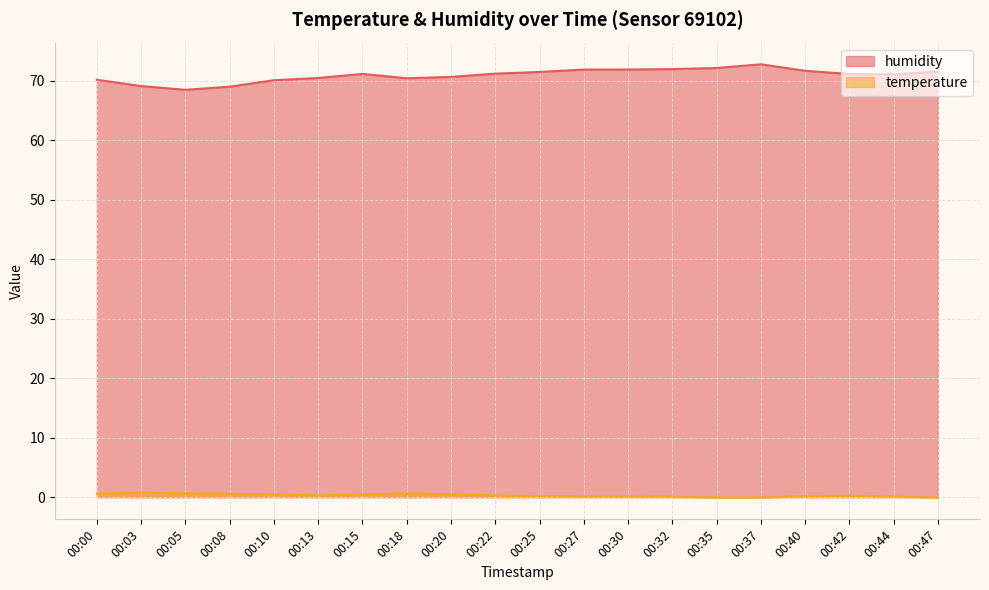

Which has a higher value, 00:05 or 00:10?

00:10